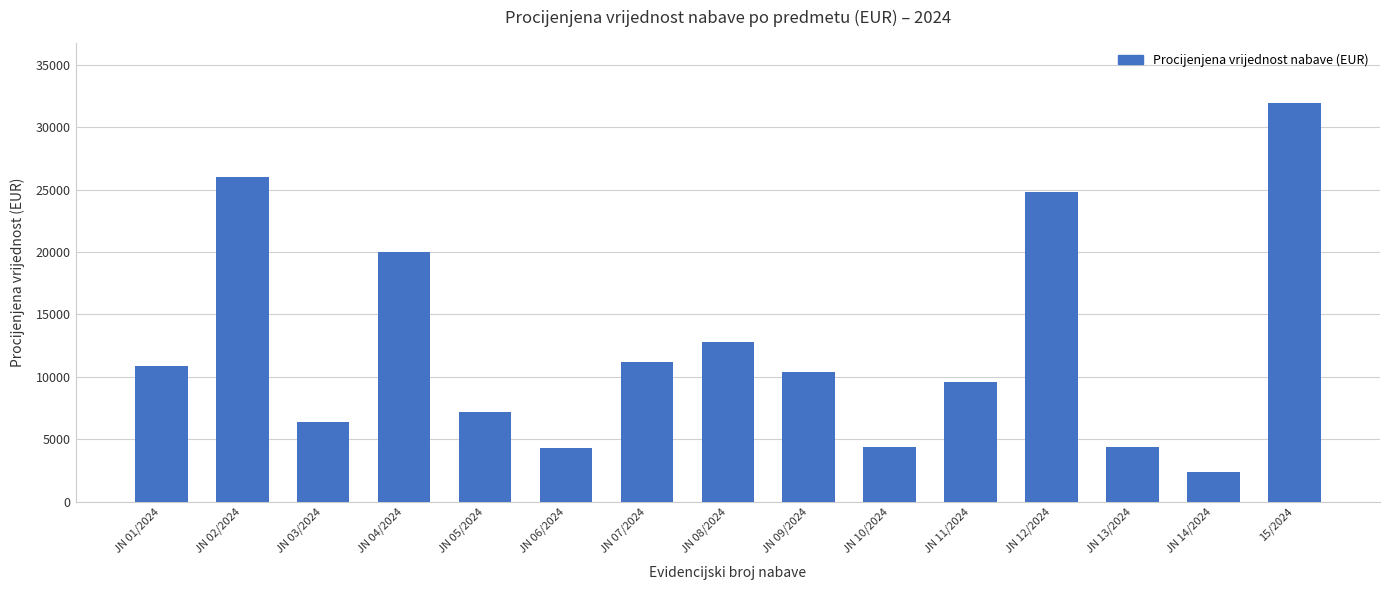

Which has a higher value, JN 10/2024 or JN 08/2024?

JN 08/2024